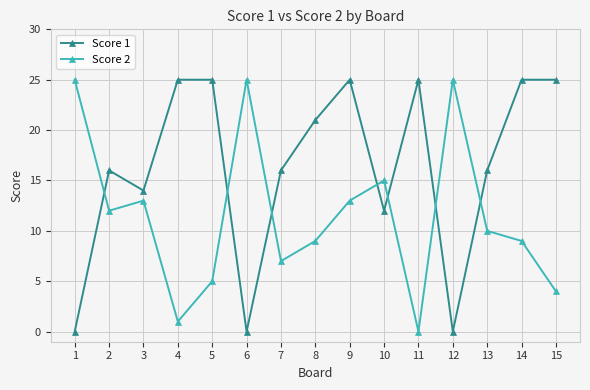

Is it true that Score 1 equals 14 at 3?

True